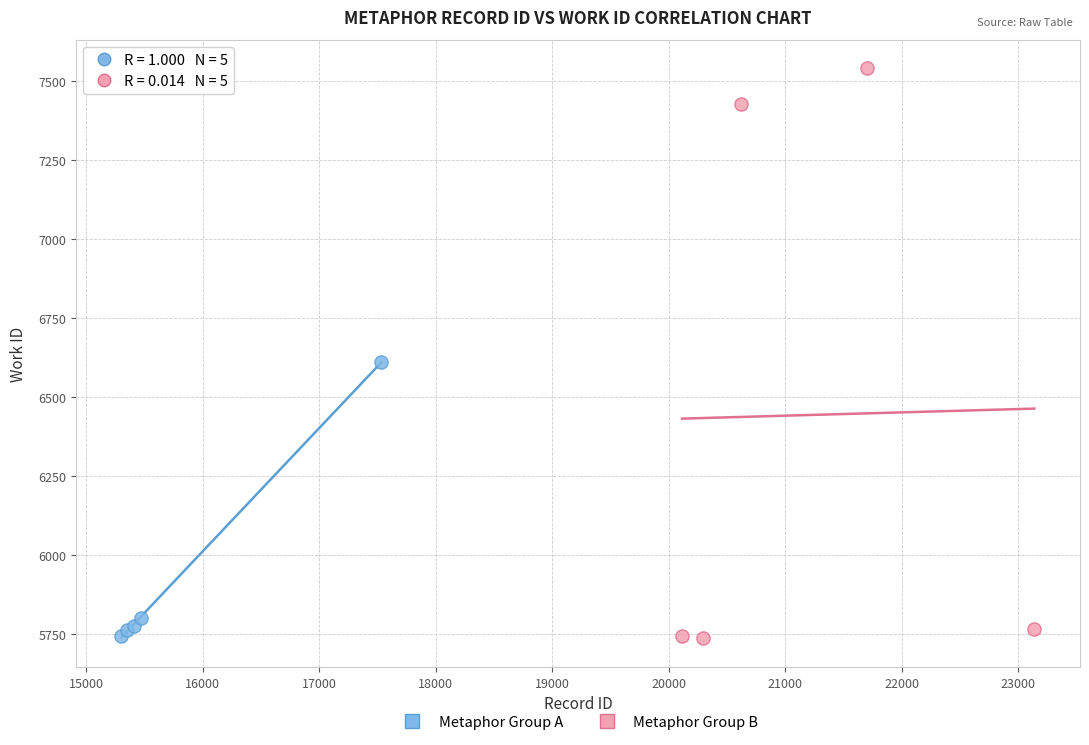

Which series has the largest Y range (max minus min)?

Metaphor Group B